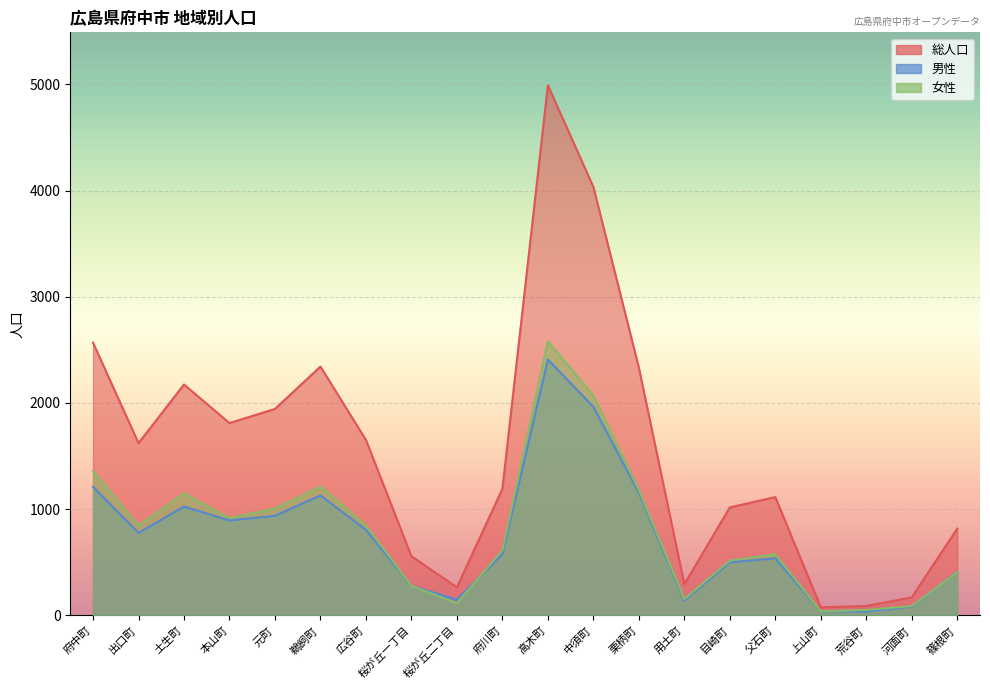

Where do 女性 and 男性 first cross each other?

桜が丘一丁目 and 桜が丘二丁目